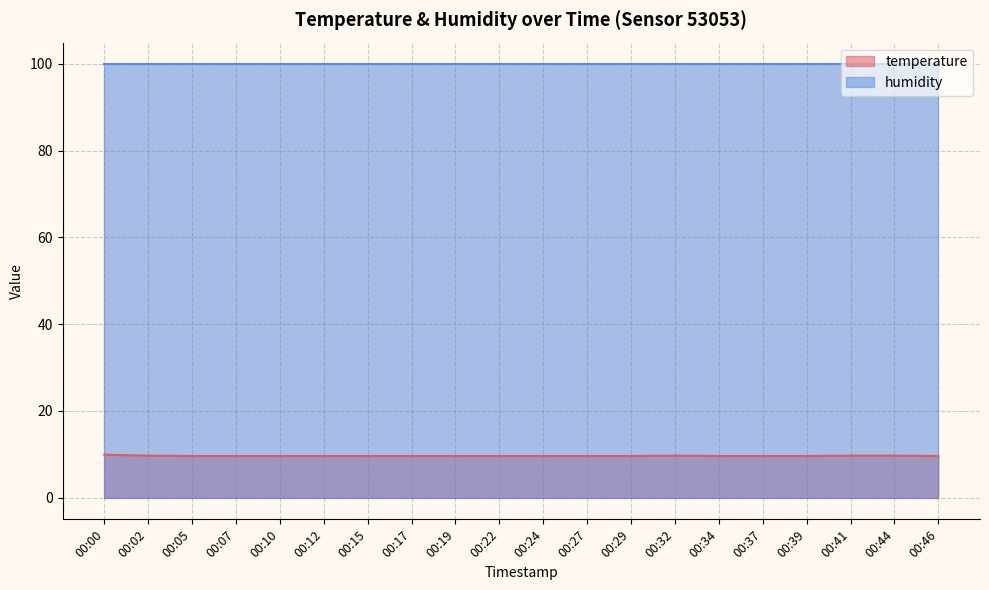

Where is the data nearest to the value 9?

00:05